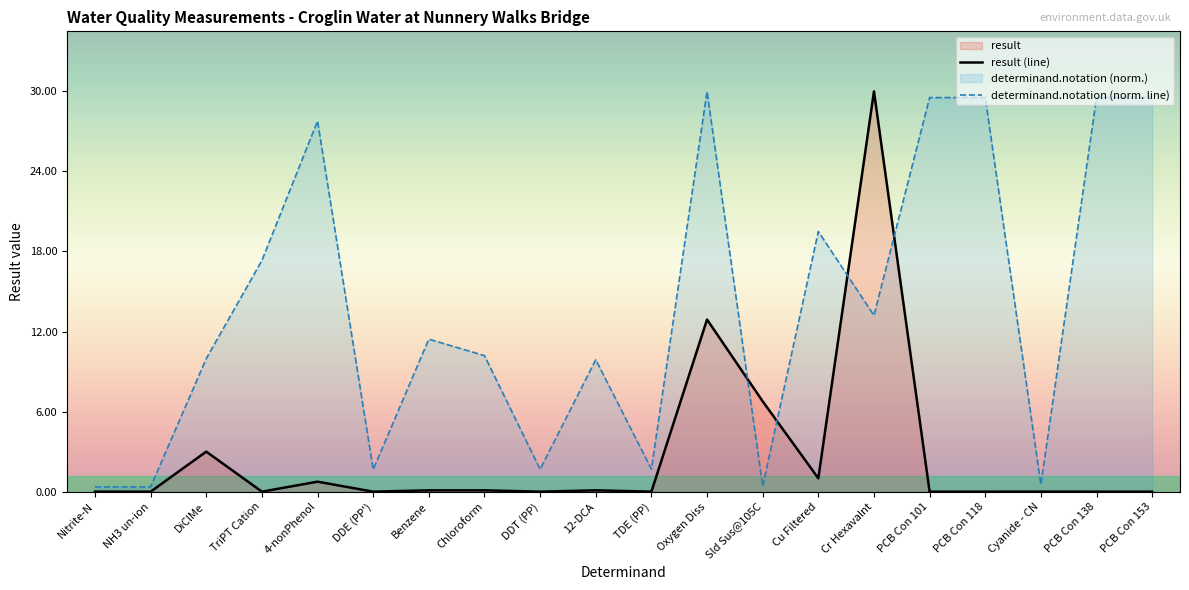

Which series has the widest spread of values?

result (line)